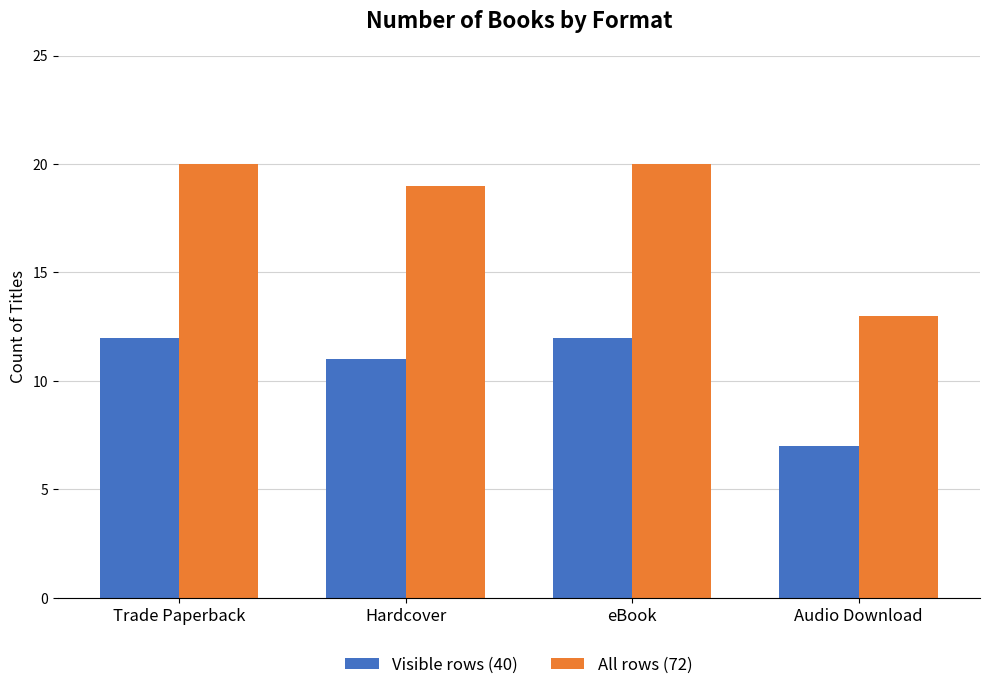

Reading left to right, extract all data points from this chart.

Visible rows (40): 12	11	12	7
All rows (72): 20	19	20	13